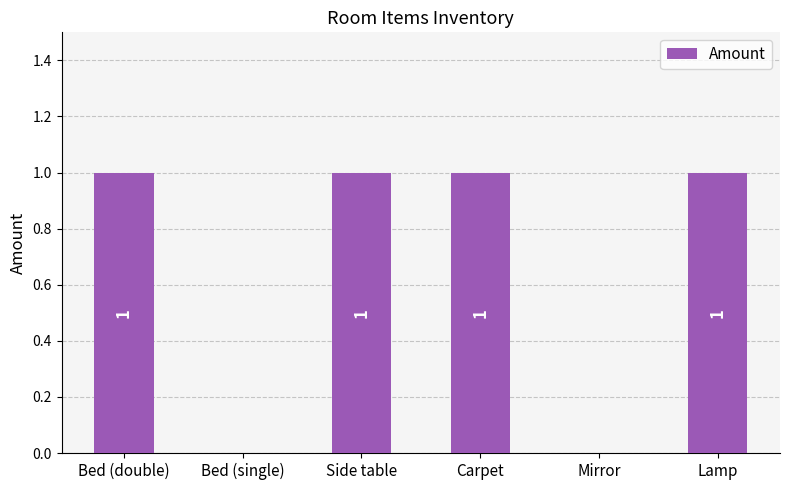

Reading left to right, transcribe all the data shown in this chart.

1	0	1	1	0	1